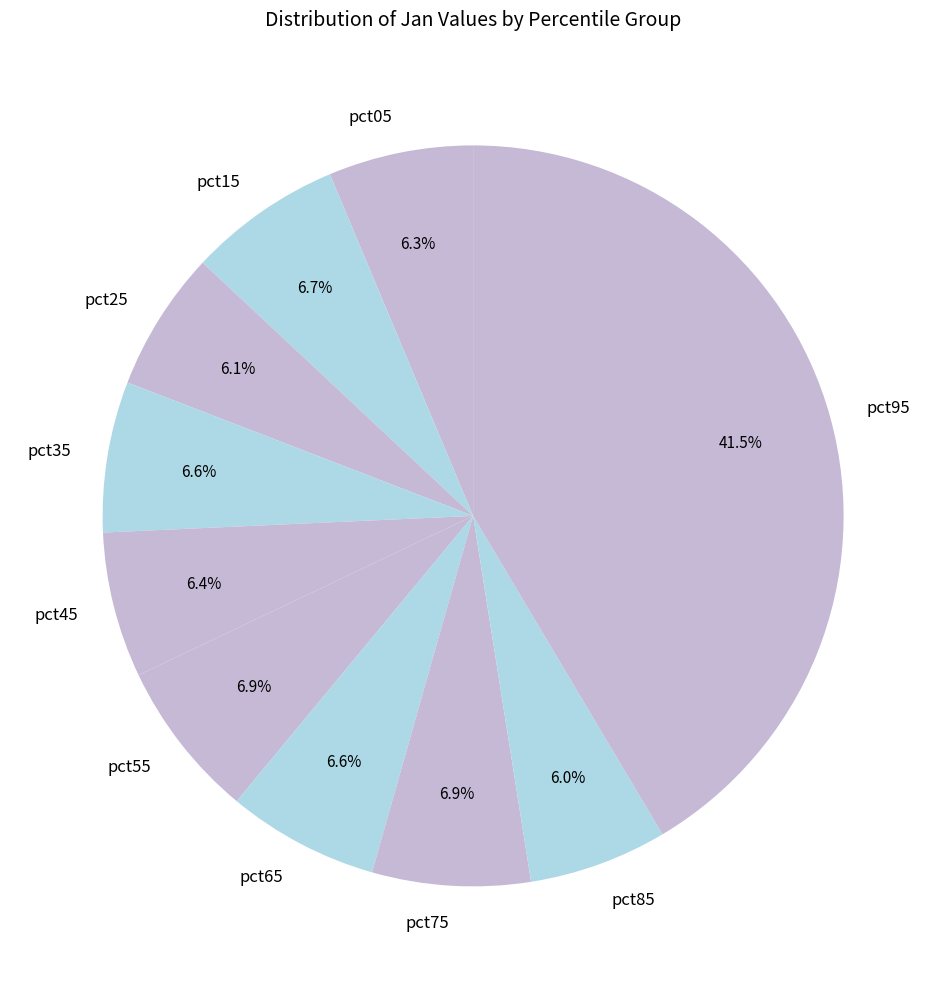

To the nearest percent, what portion does pct75 represent?

7%